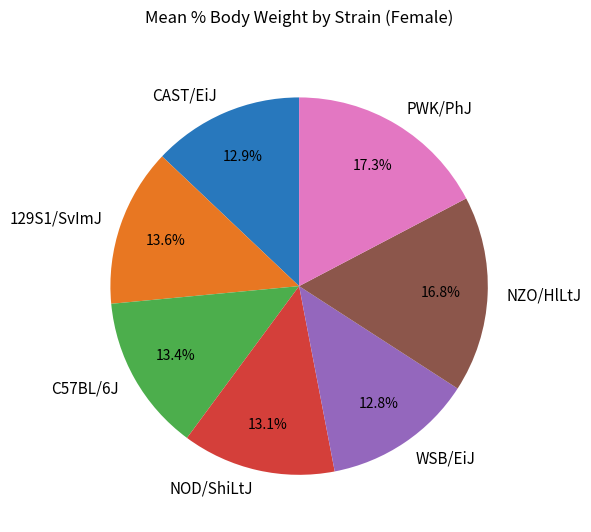

Is C57BL/6J the majority of the pie?

No